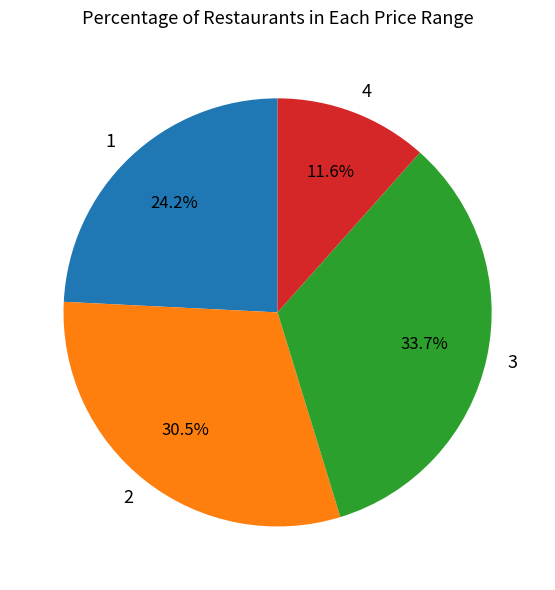

What percentage do 4 and 3 together represent?

45.3%